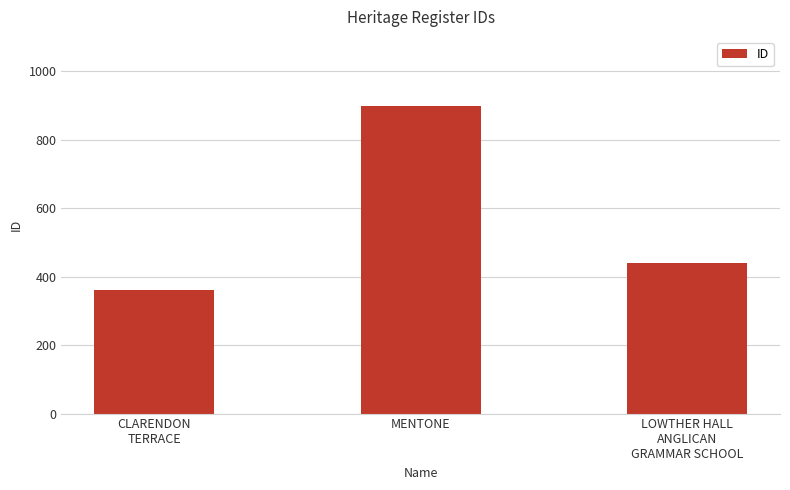

Reading right to left, list all the values displayed in this chart.

439	898	360